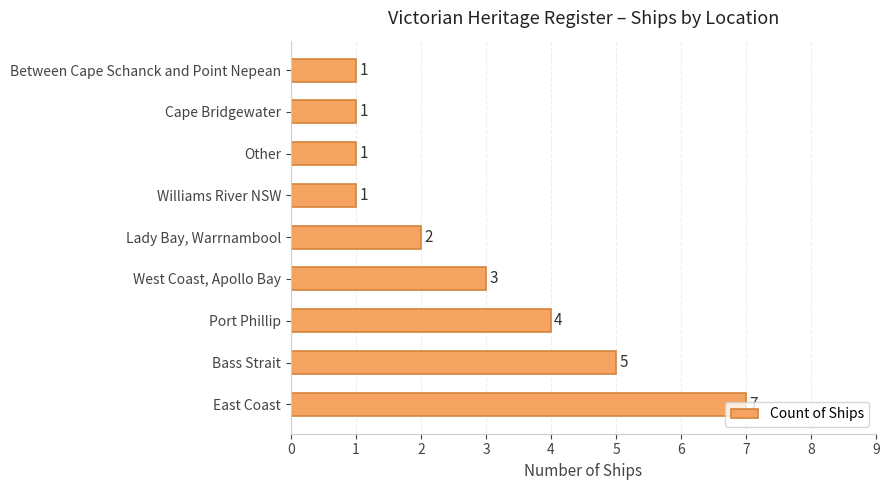

What is the sum of the values at Bass Strait and Between Cape Schanck and Point Nepean?

6